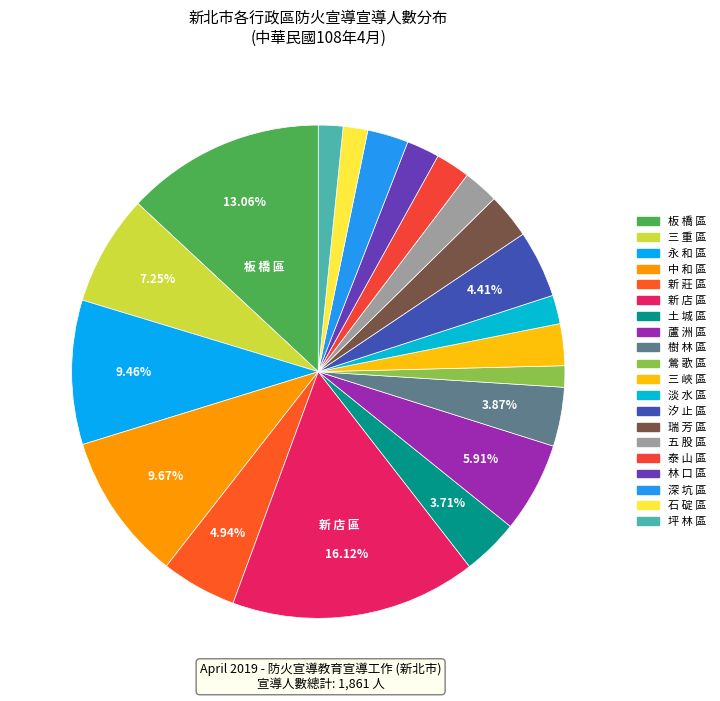

To the nearest percent, what is the difference between the 新 店 區 and 鶯 歌 區 slice percentages?

15%